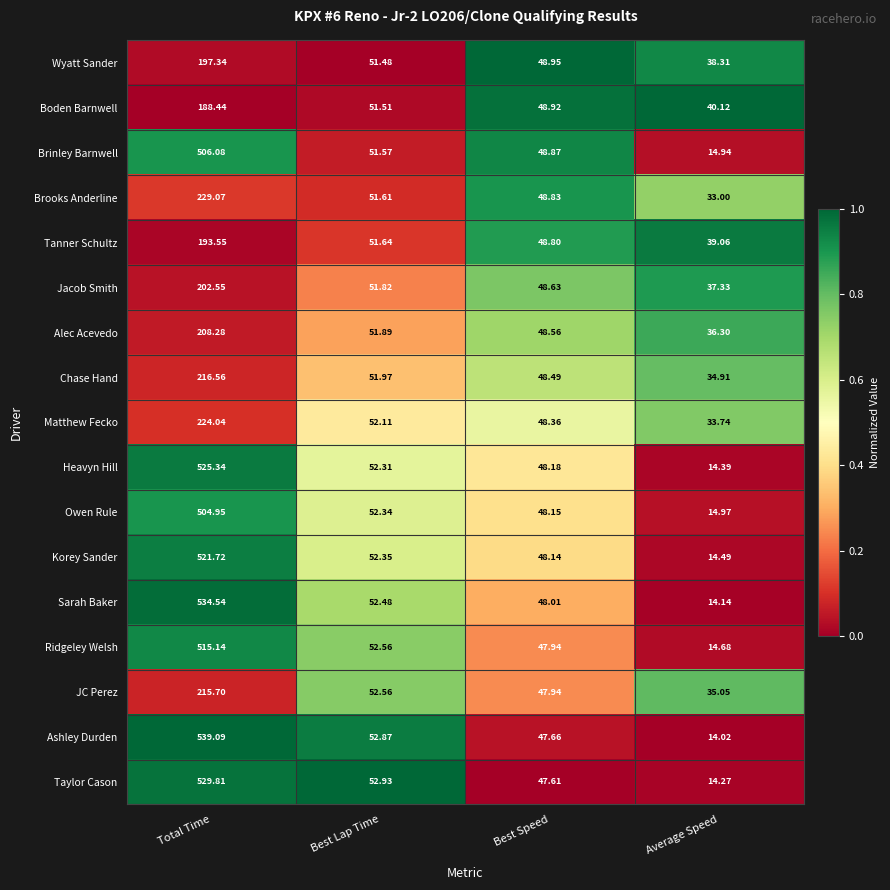

Which series has the largest total across all categories?

Ashley Durden